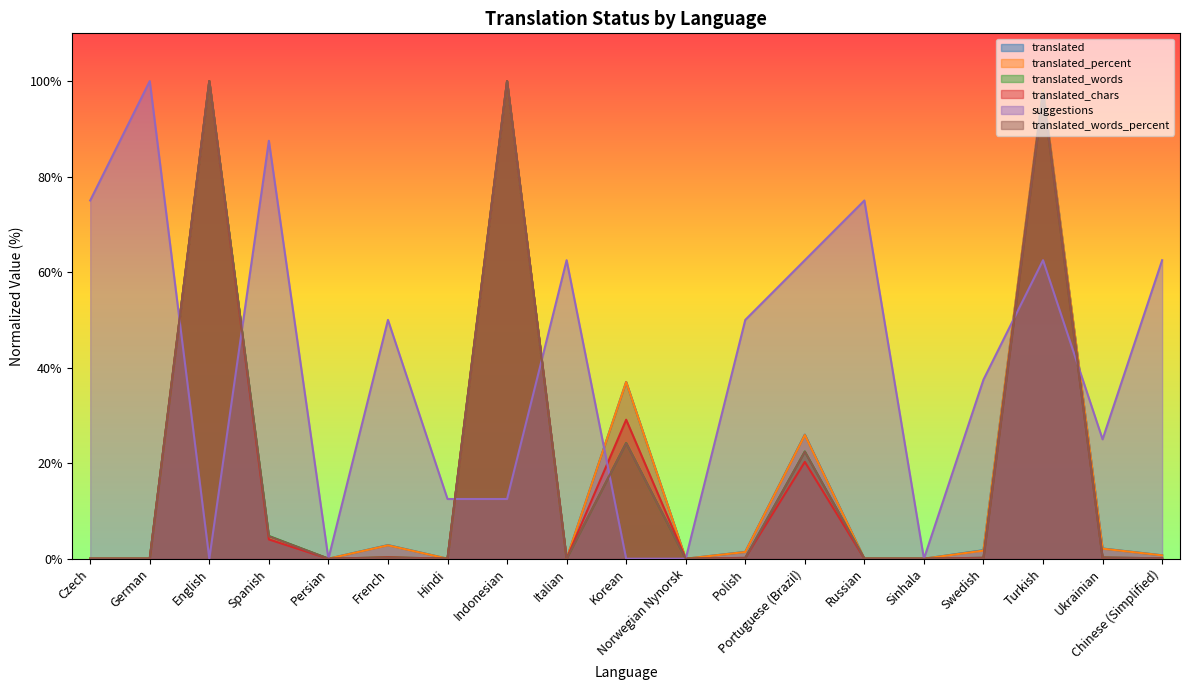

After their last crossing, which series has the higher values: translated_words_percent or suggestions?

suggestions